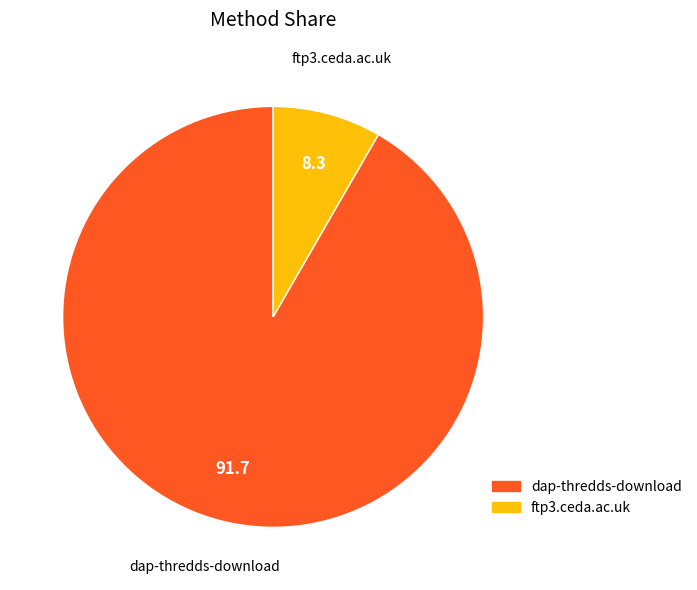

How many slices are in this pie chart?

2